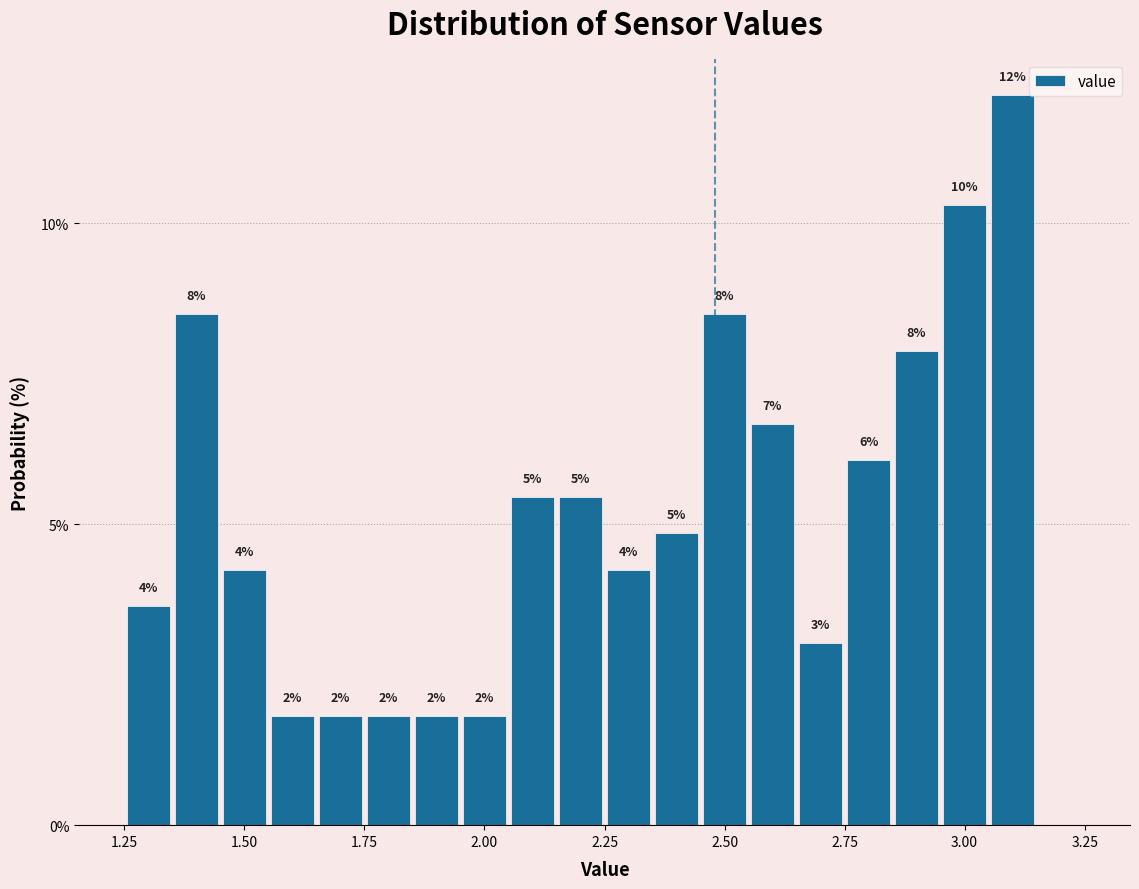

Read against the x-axis, roughly where is the centre of the tallest bar?

3.10